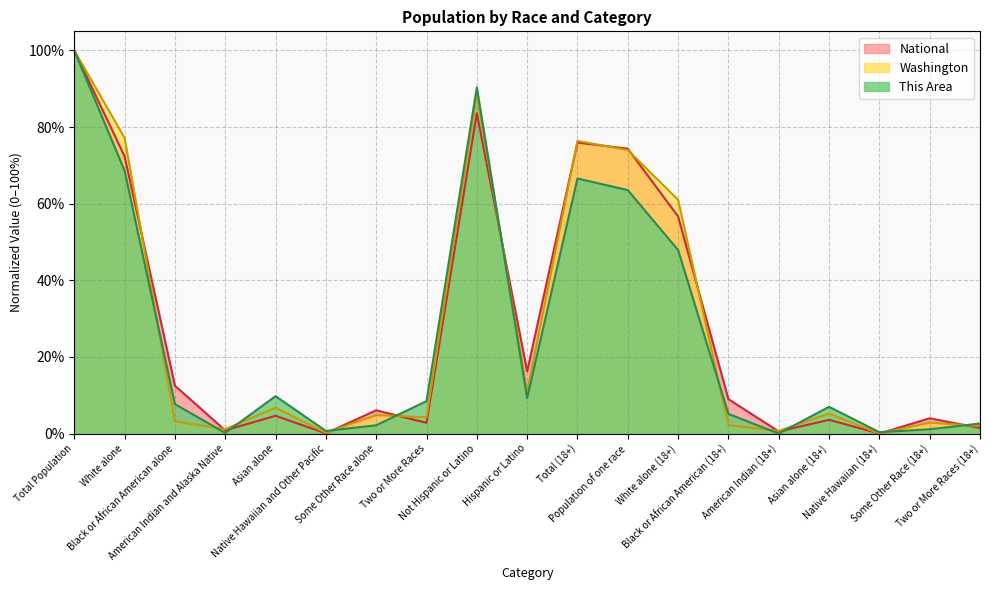

At how many categories does at least one series exceed 2?

15